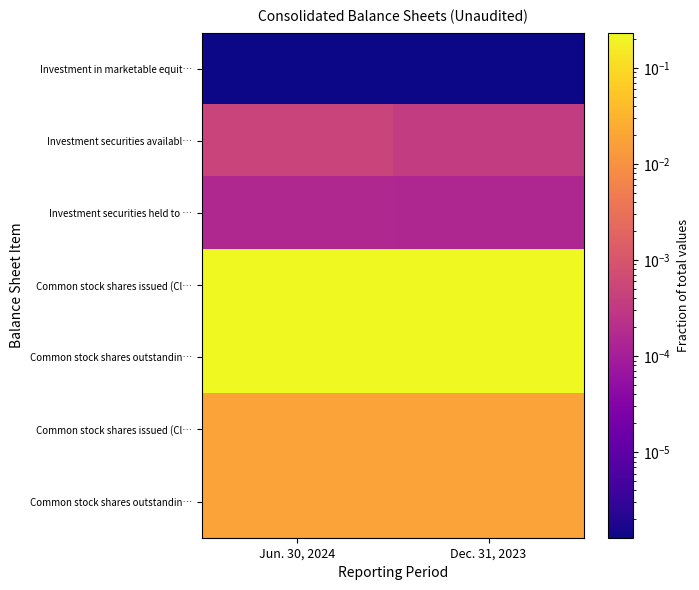

Which label corresponds to the largest value in the chart?

Jun. 30, 2024